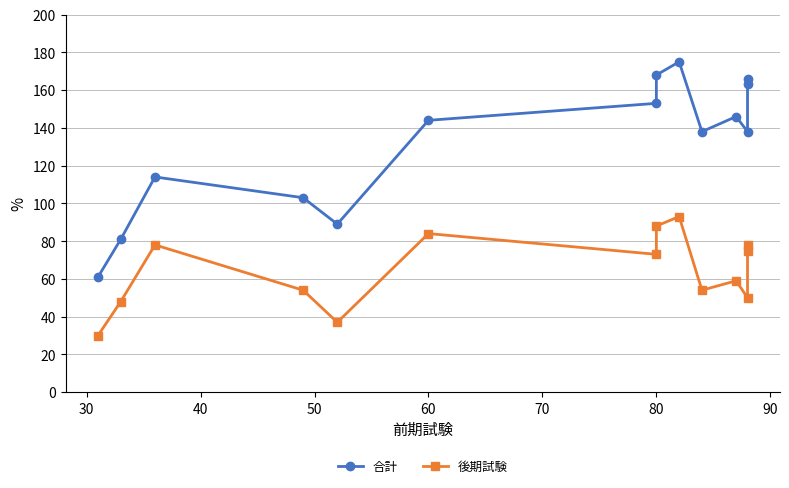

How many series are shown in this chart?

2